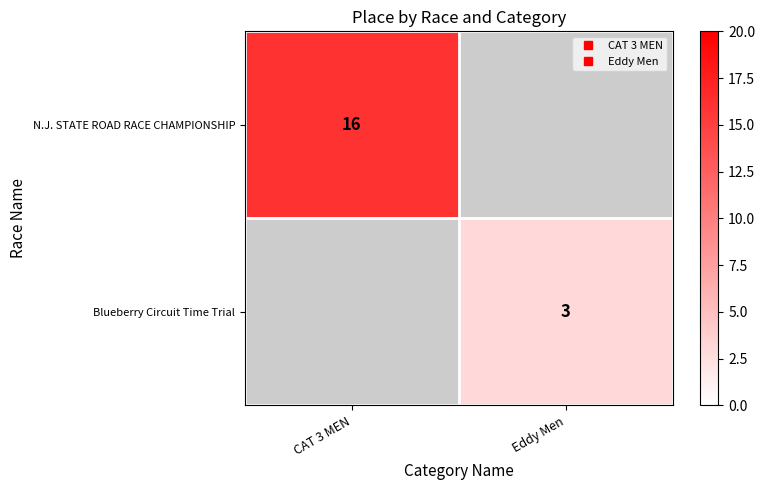

Which series has the widest spread of values?

N.J. STATE ROAD RACE CHAMPIONSHIP